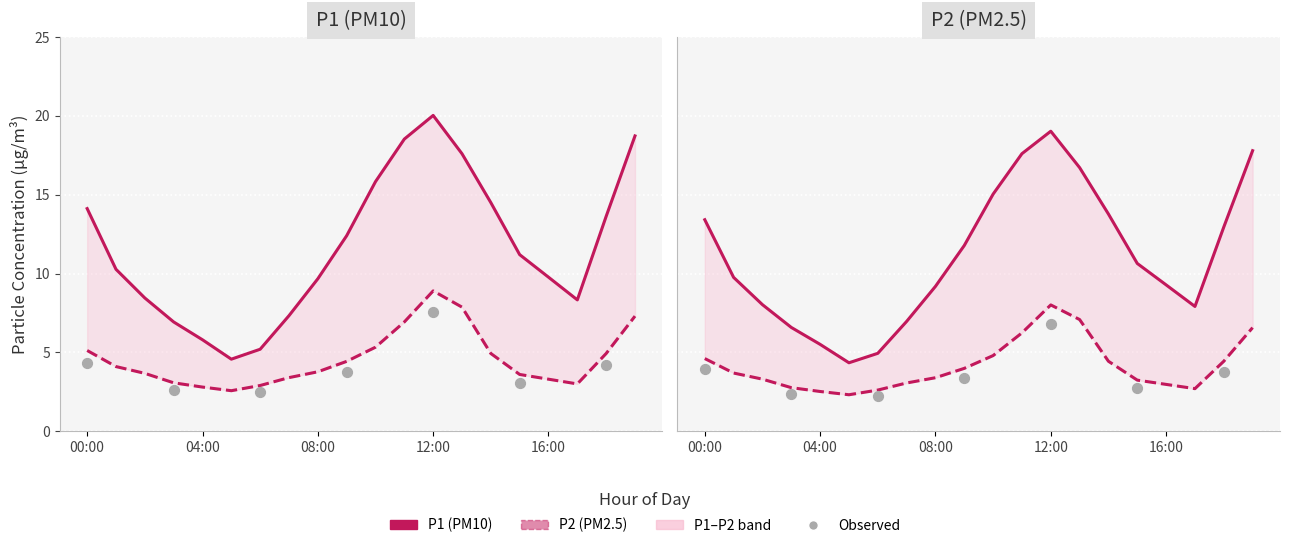

Which series reaches the minimum Y coordinate?

P2